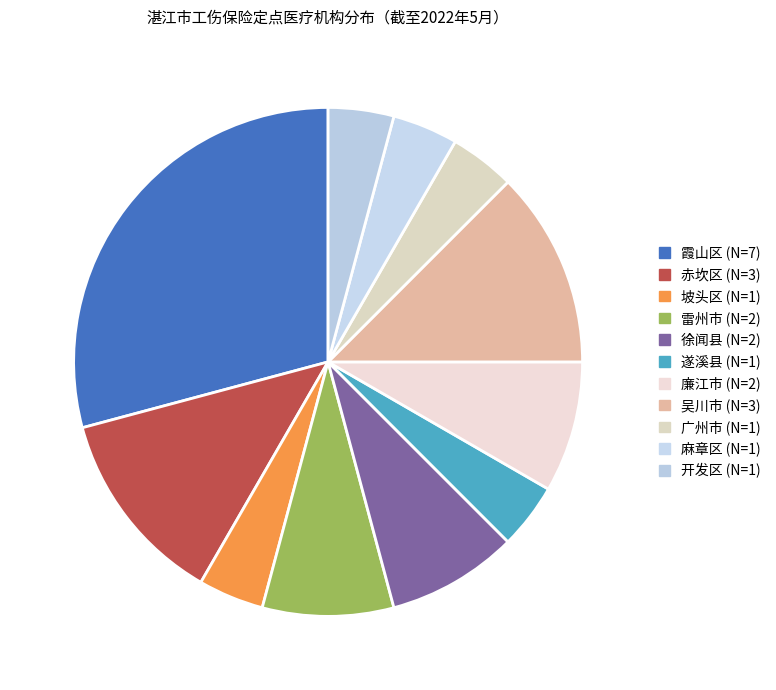

What is the ratio of the value at 遂溪县 to the value at 坡头区?

1.0